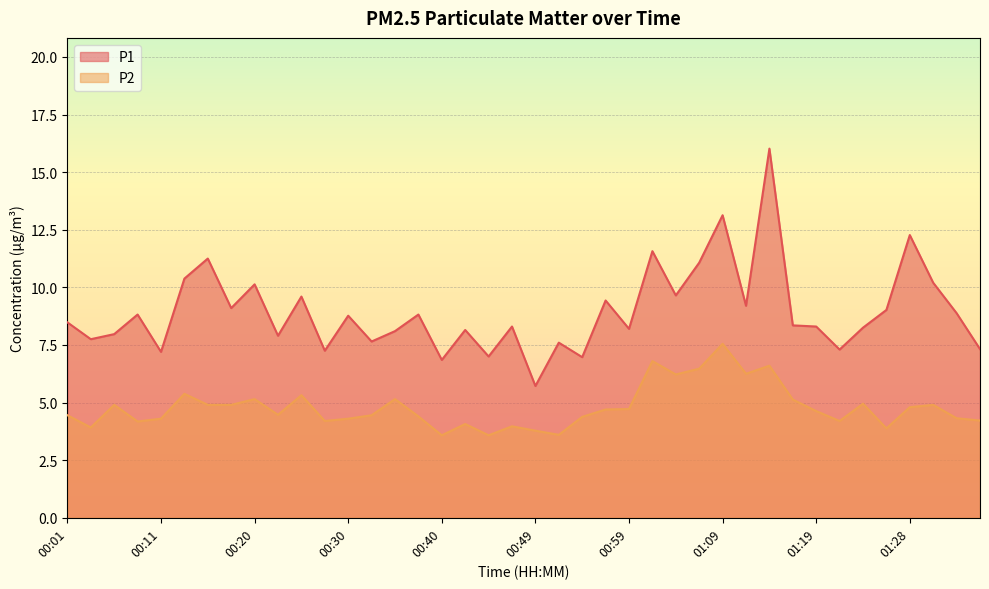

Between 01:11 and 01:23, which series saw the biggest shift?

P2